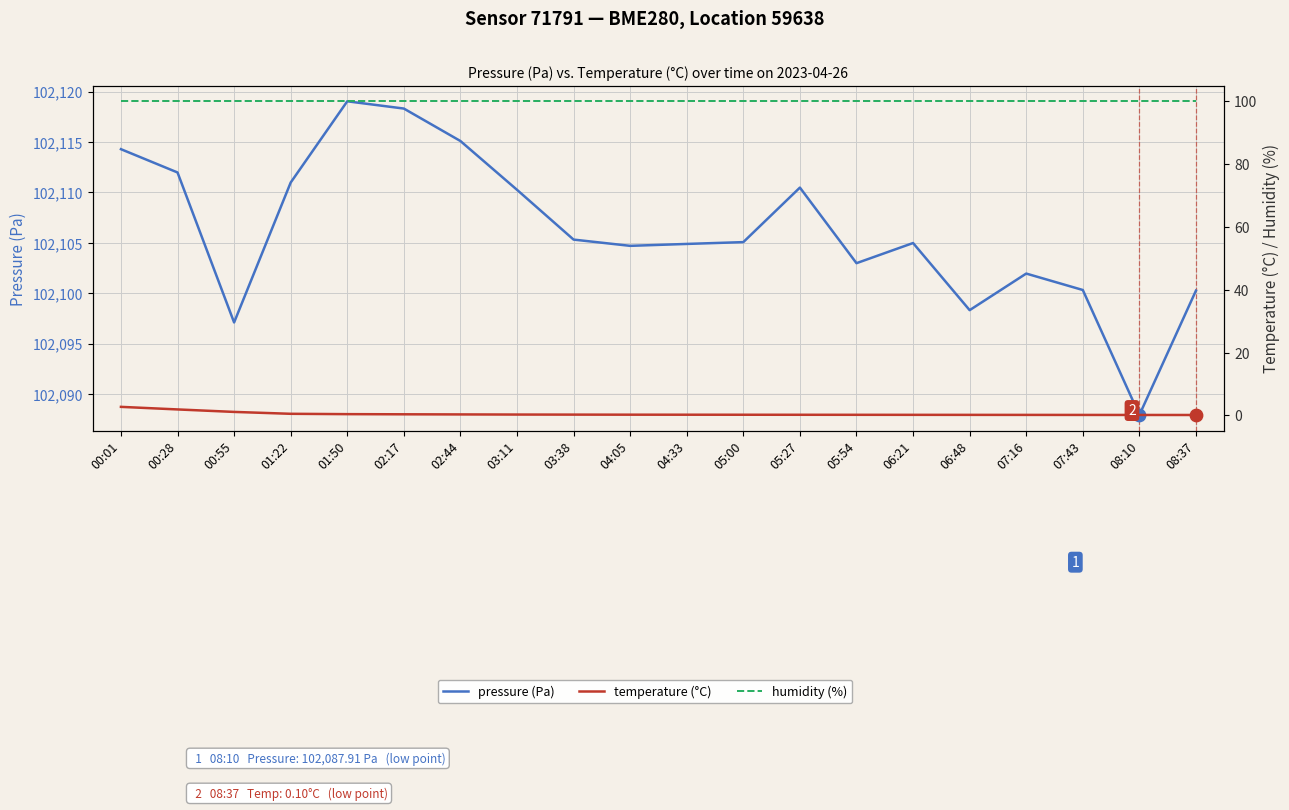

At how many categories does at least one series exceed 94635?

20